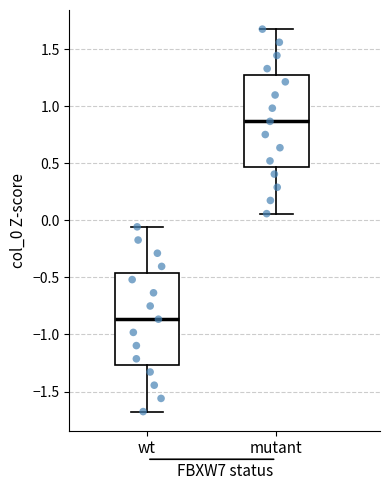

Reading left to right, read every box against the y-axis: the position of its median line, the range the box covers, and the ends of its whiskers. The values are not printed on the chart, so give them approximately, as read against the axis.

wt: median -0.85, box -1.25 to -0.45, whiskers -1.70 to -0.05
mutant: median 0.85, box 0.45 to 1.25, whiskers 0.05 to 1.65